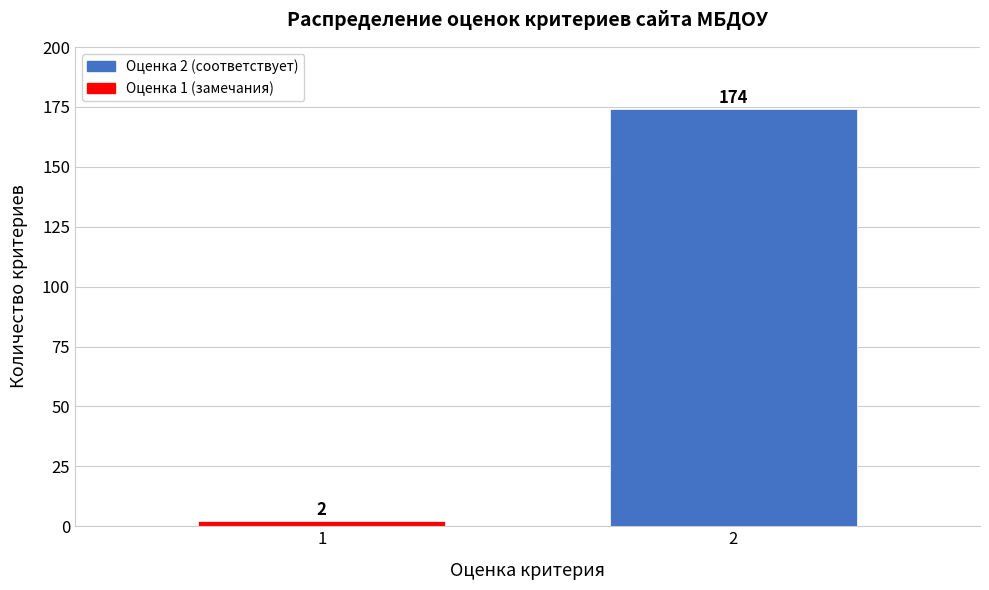

Reading left to right, extract all data points from this chart.

1=2	2=174